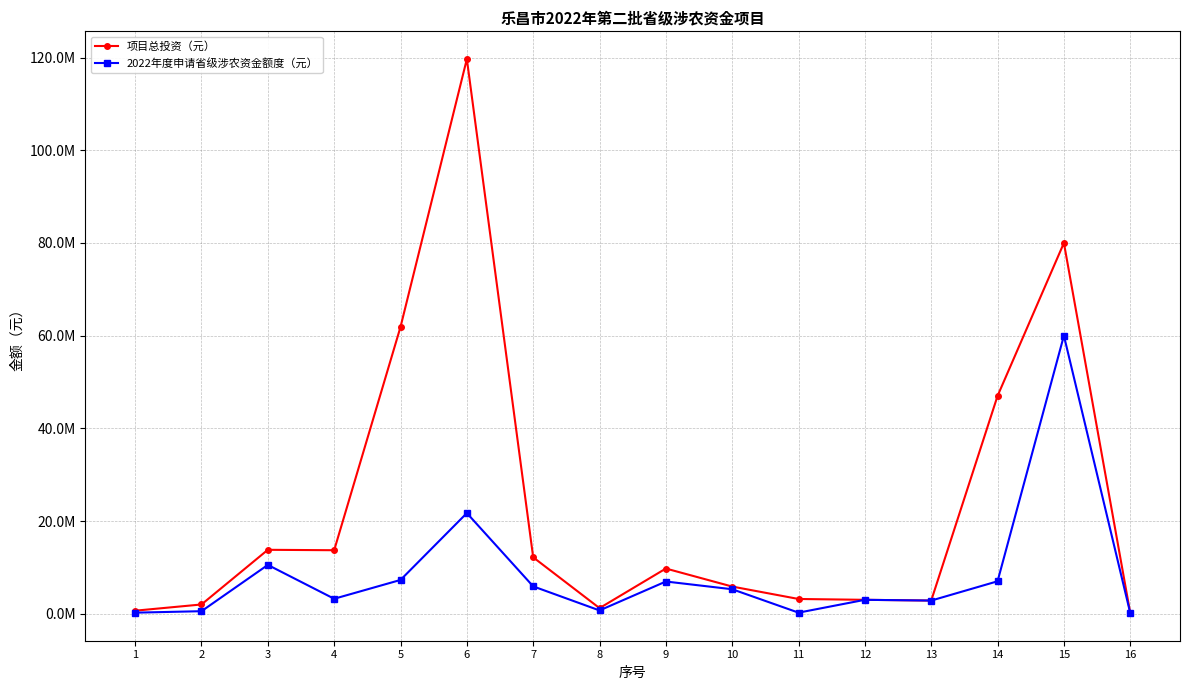

At how many categories does at least one series exceed 57199619?

3